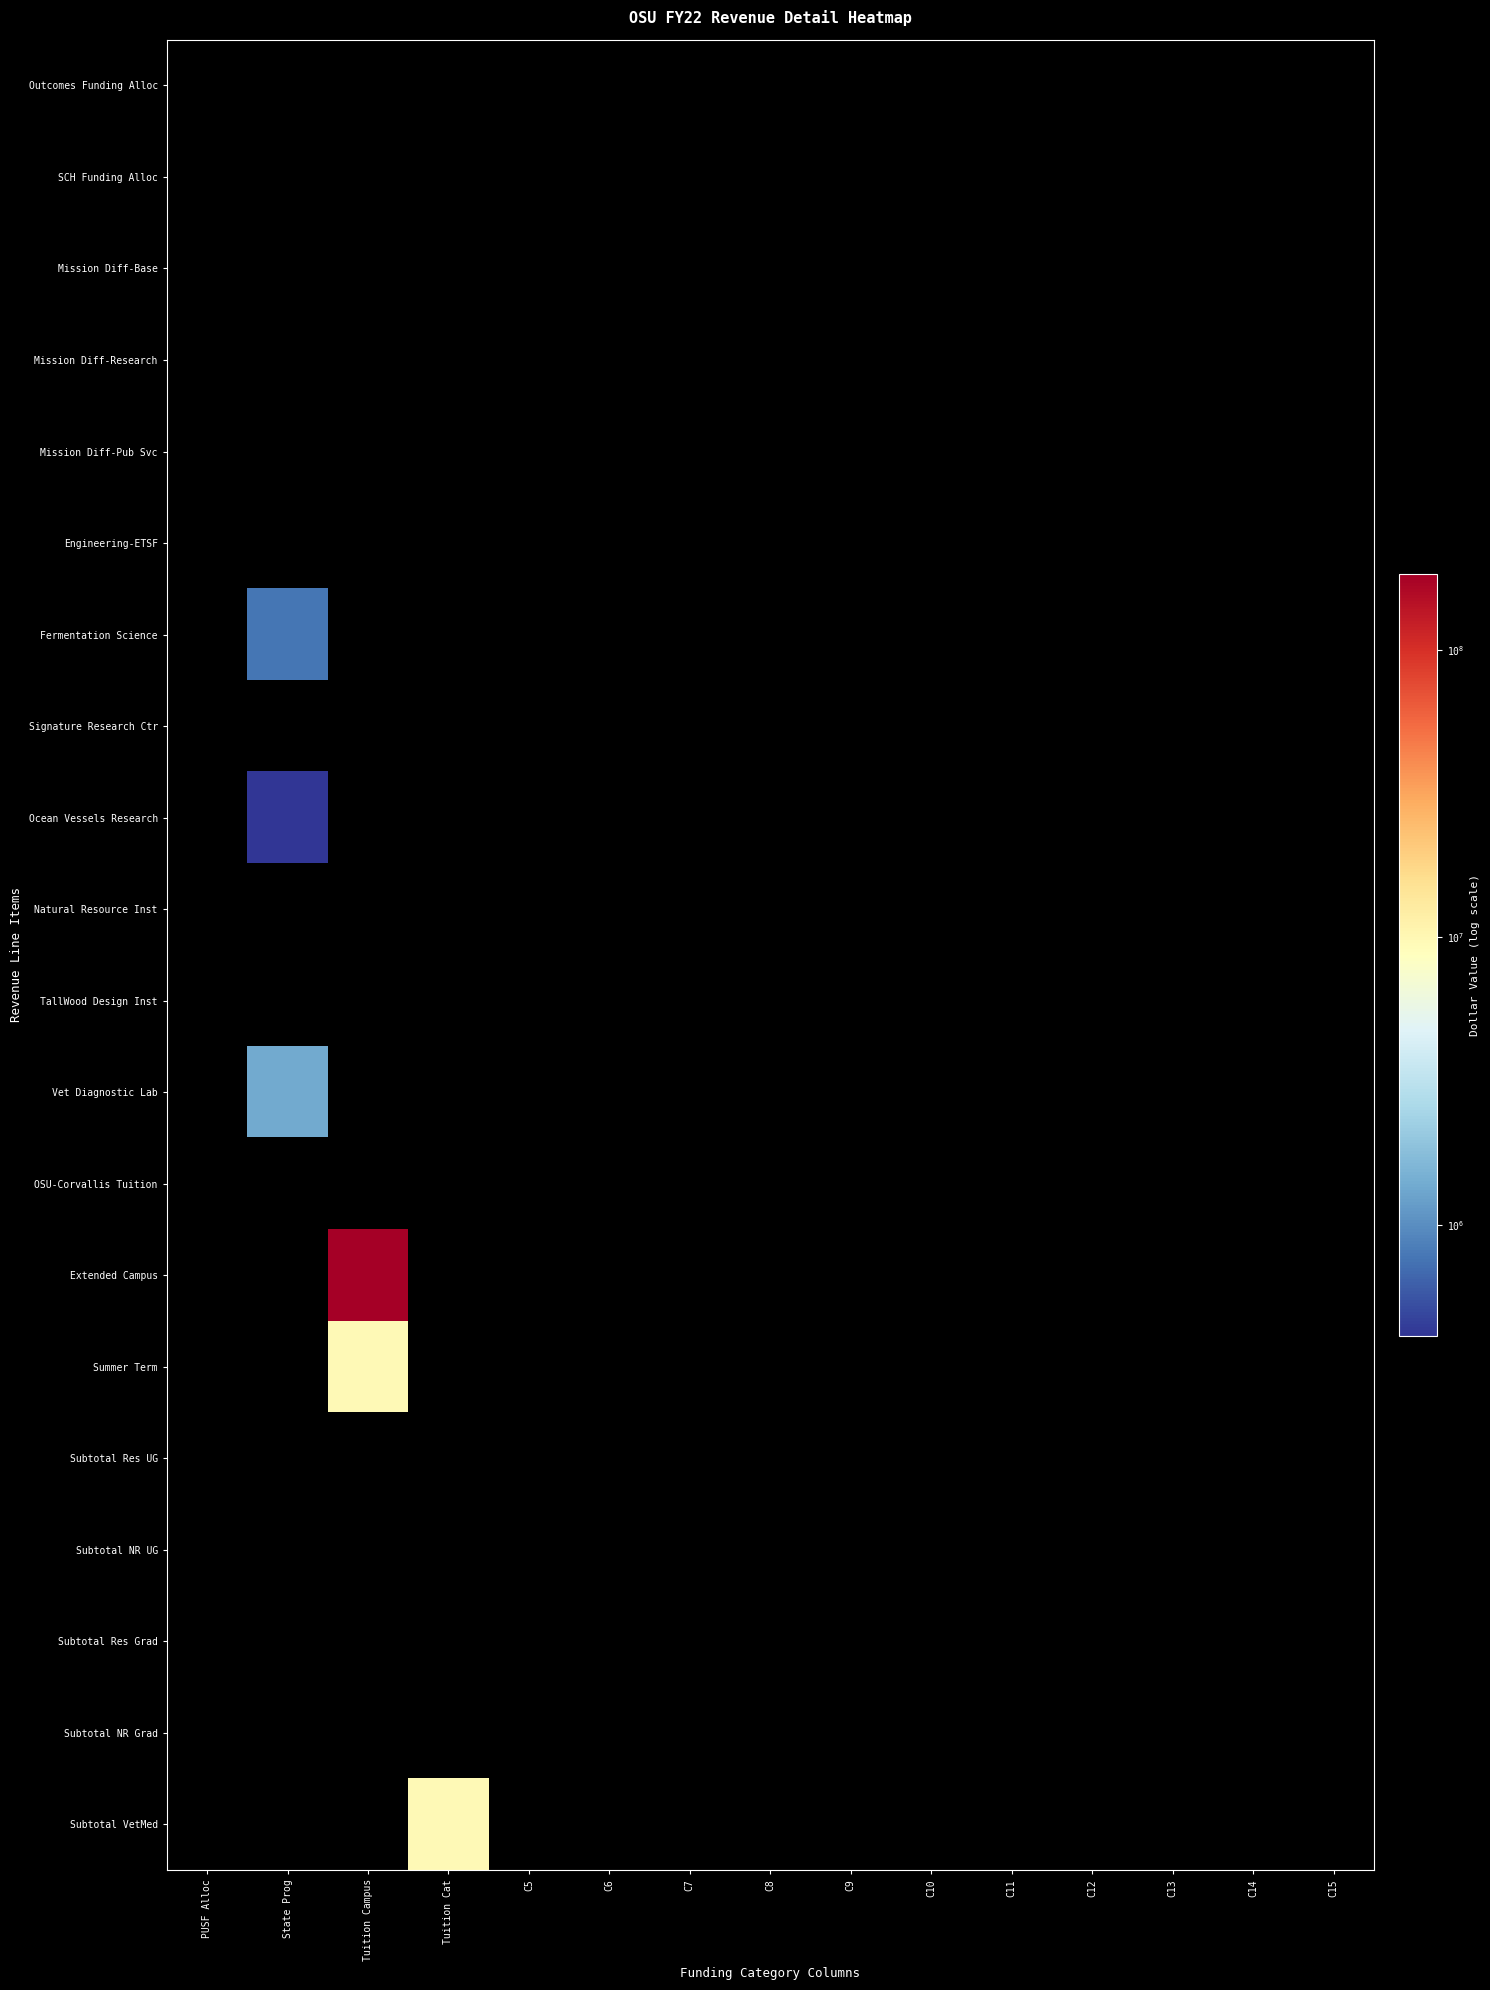

Between C15 and Tuition Cat, which is larger?

C15